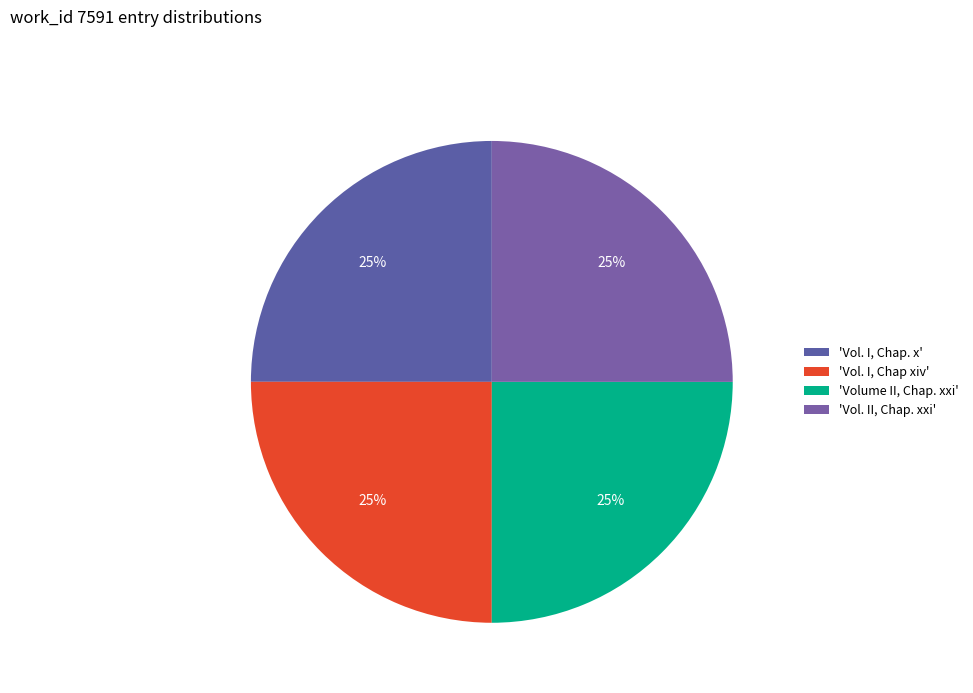

How many segments does this pie chart have?

4